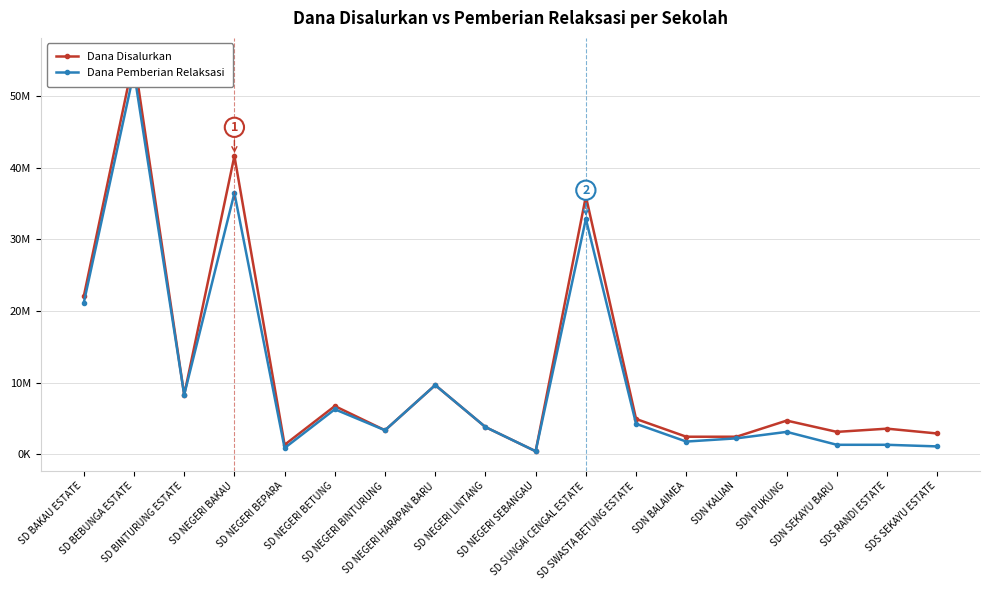

True or false: Dana Pemberian Relaksasi and Dana Disalurkan intersect in this chart.

False